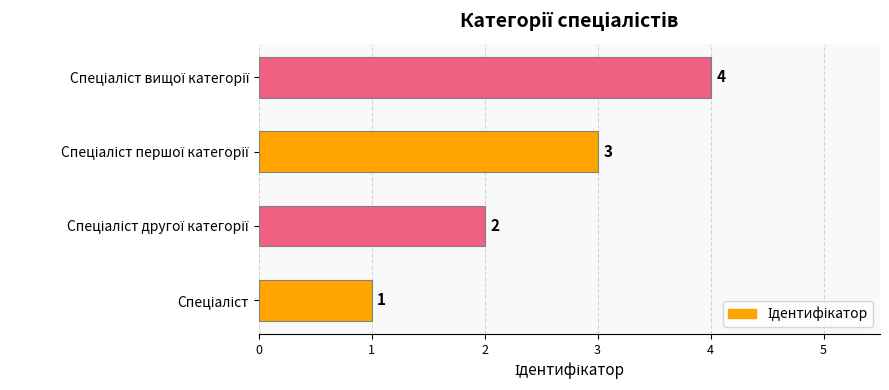

What is the maximum value shown in the chart?

4